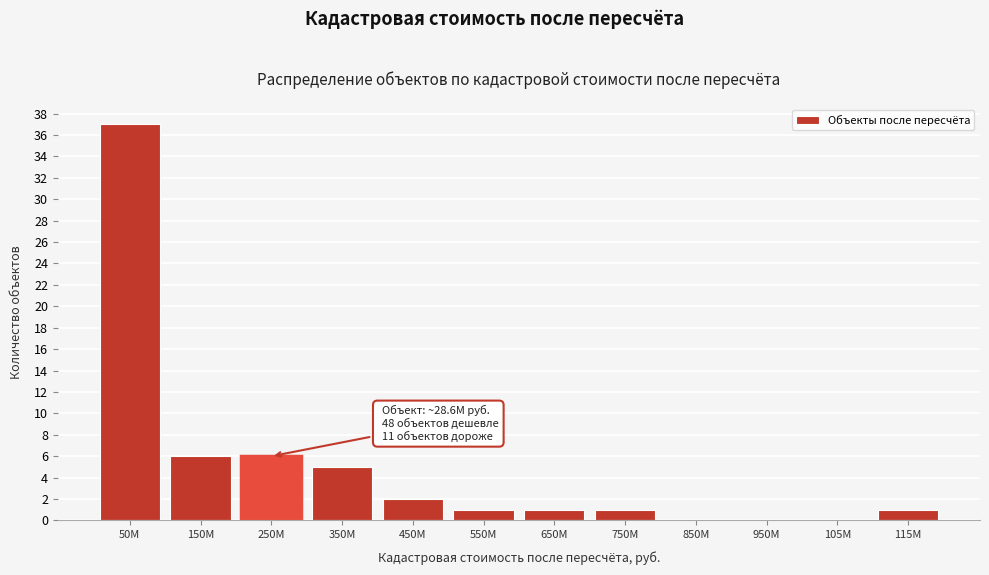

Reading left to right, transcribe all the data shown in this chart.

50M=37	150M=6	250M=6	350M=5	450M=2	550M=1	650M=1	750M=1	850M=0	950M=0	105M=0	115M=1